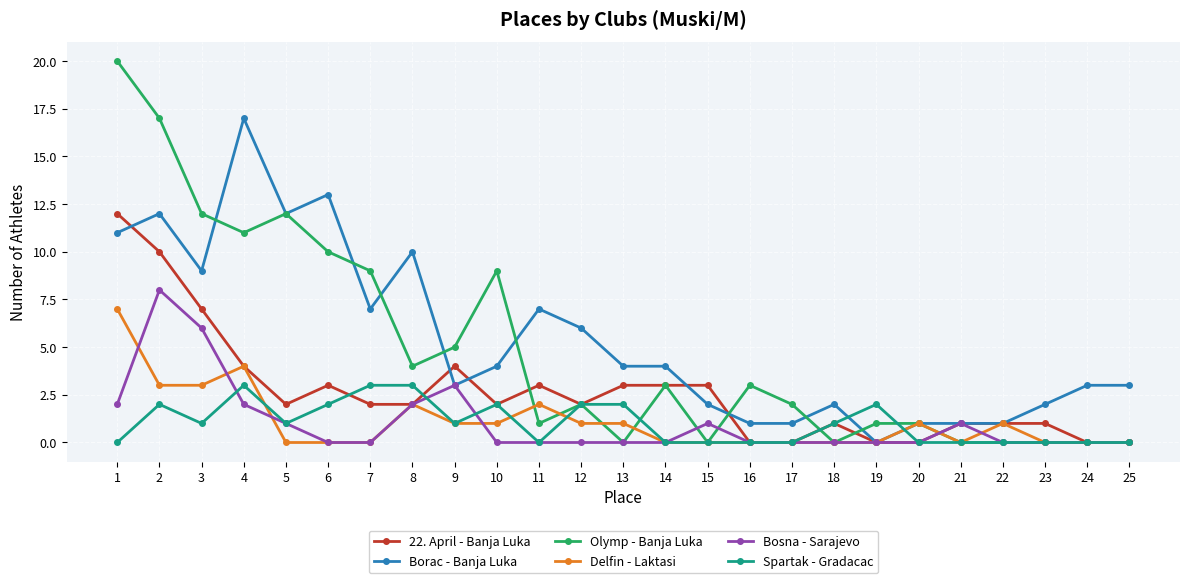

What is the highest value of the Bosna - Sarajevo series?

8